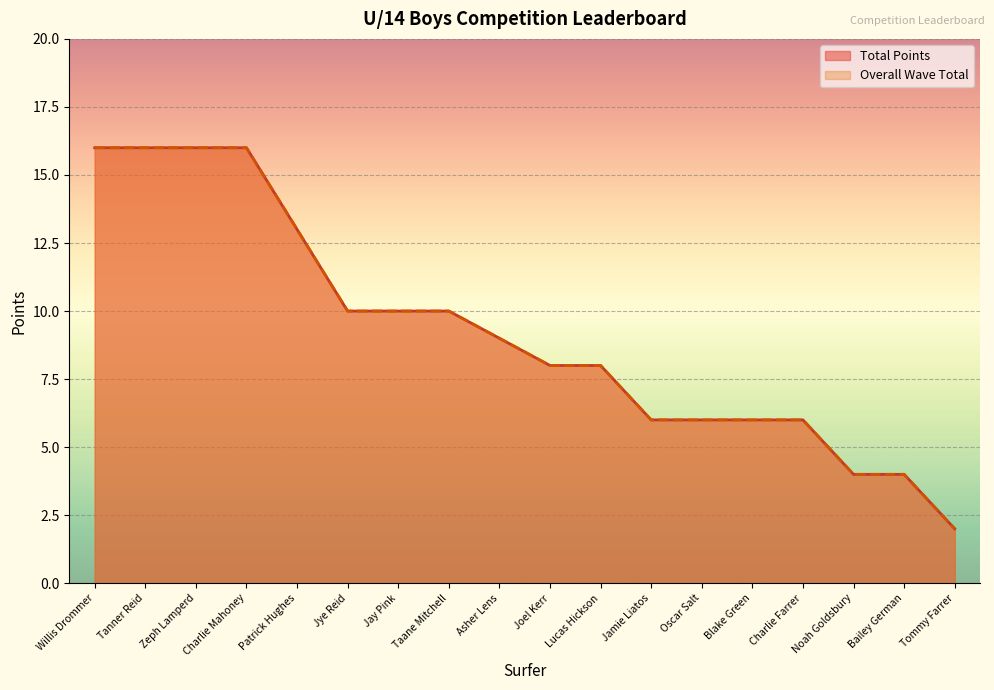

How many Total Points values are between 6 and 13?

11